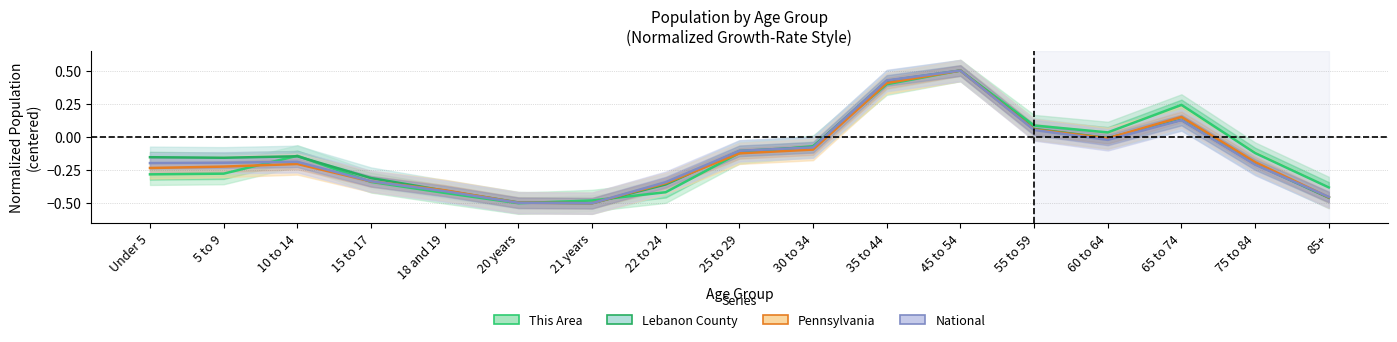

Rank the series by their maximum value, from highest to lowest.

This Area, Lebanon County, Pennsylvania, National